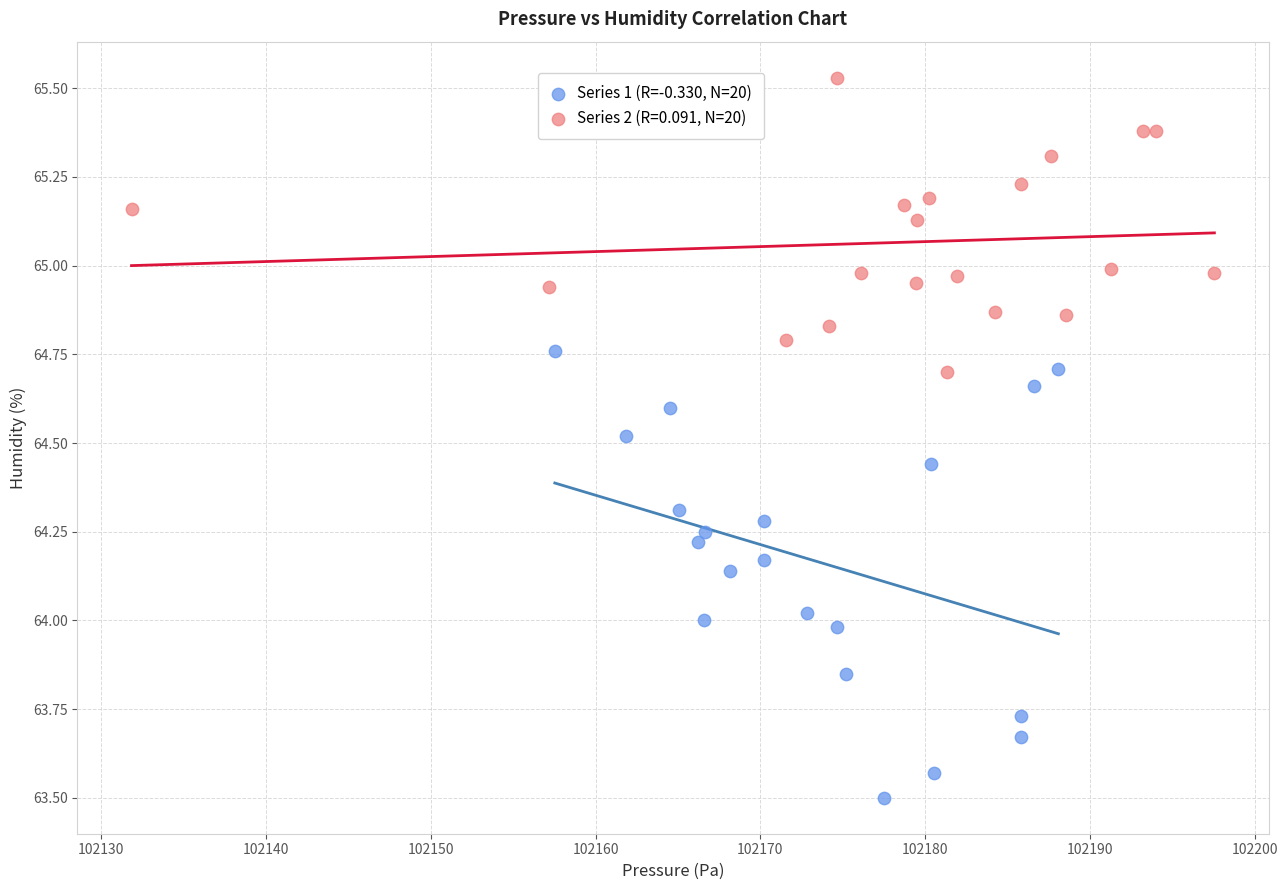

Which series reaches the minimum Y coordinate?

Series 1 (R=-0.330, N=20)